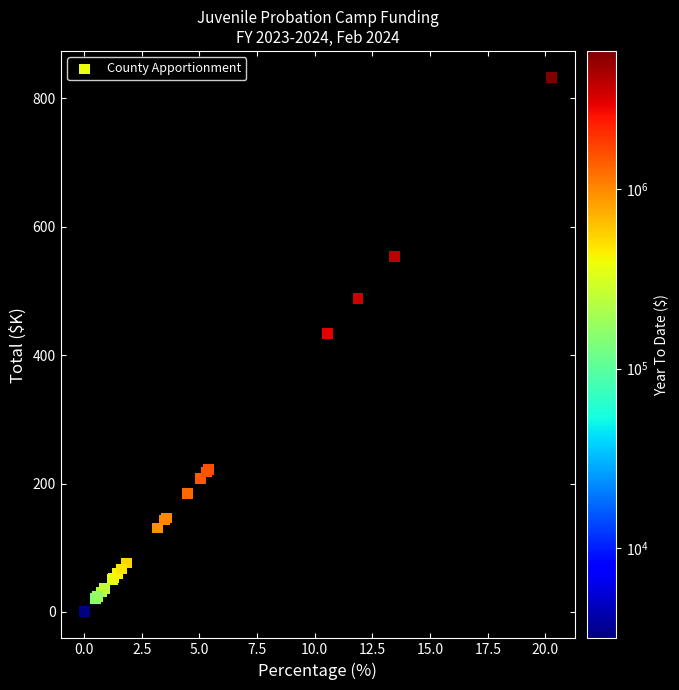

What Y value in the scatter plot is closest to 416?

433.7